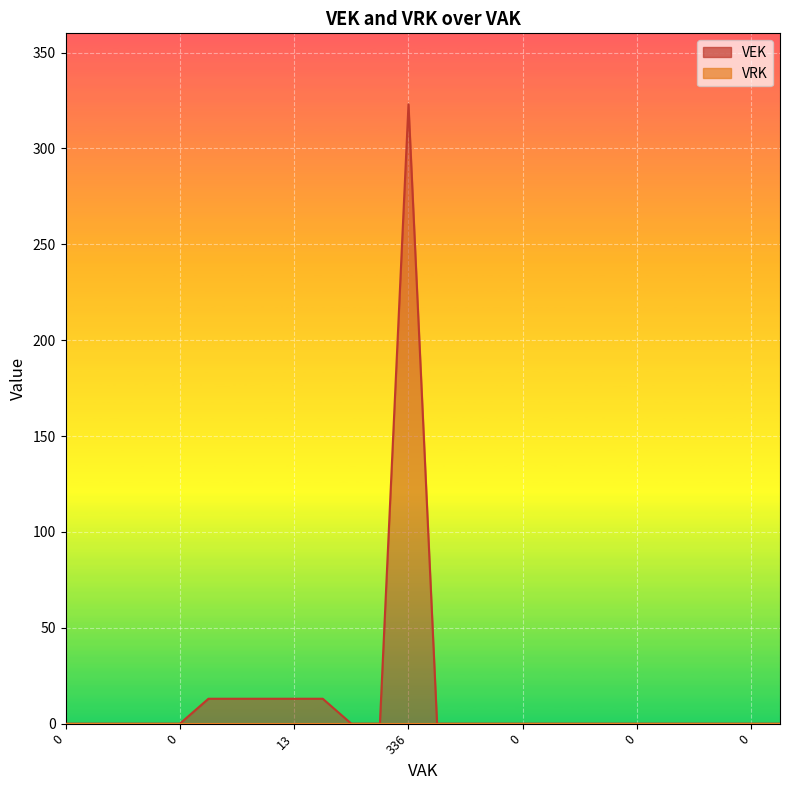

How many interior local peaks (higher than both neighbors) does the data have?

1